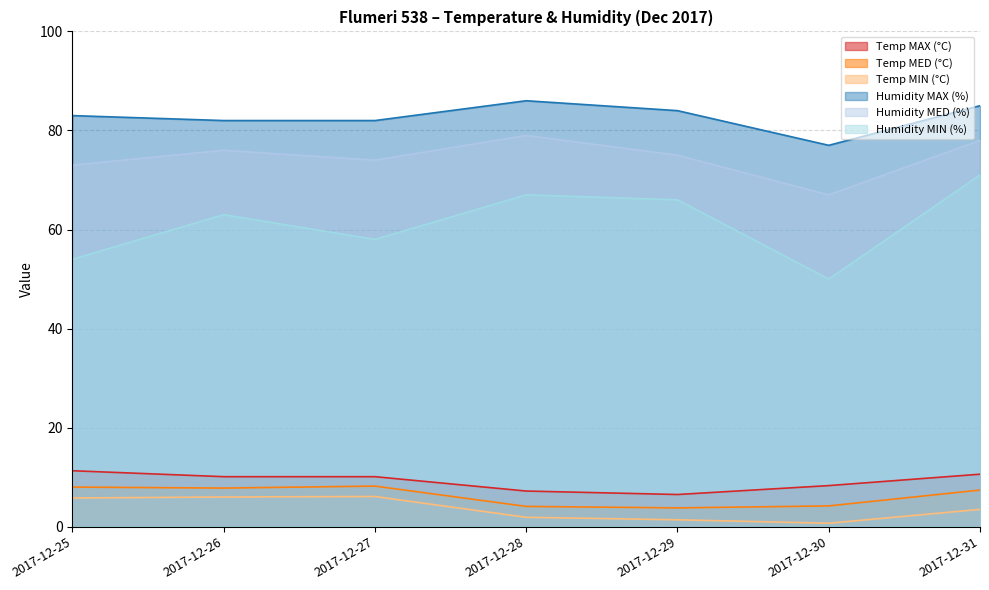

True or false: Humidity MAX (%) has more than 2 interior local peaks.

False